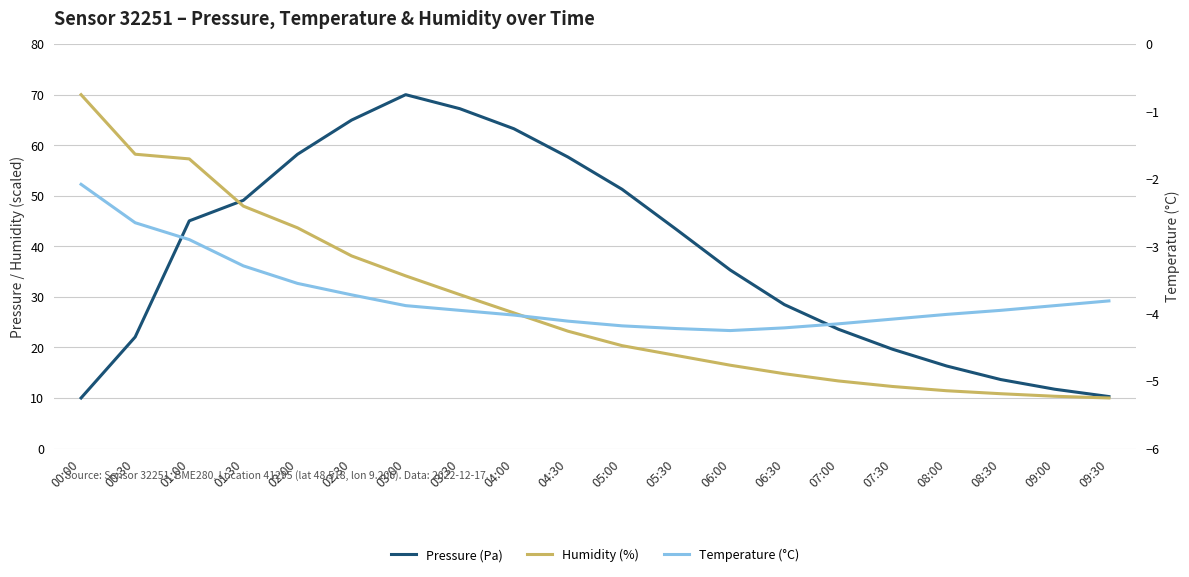

True or false: Temperature (°C) has a value of -7.3 at 05:00.

False